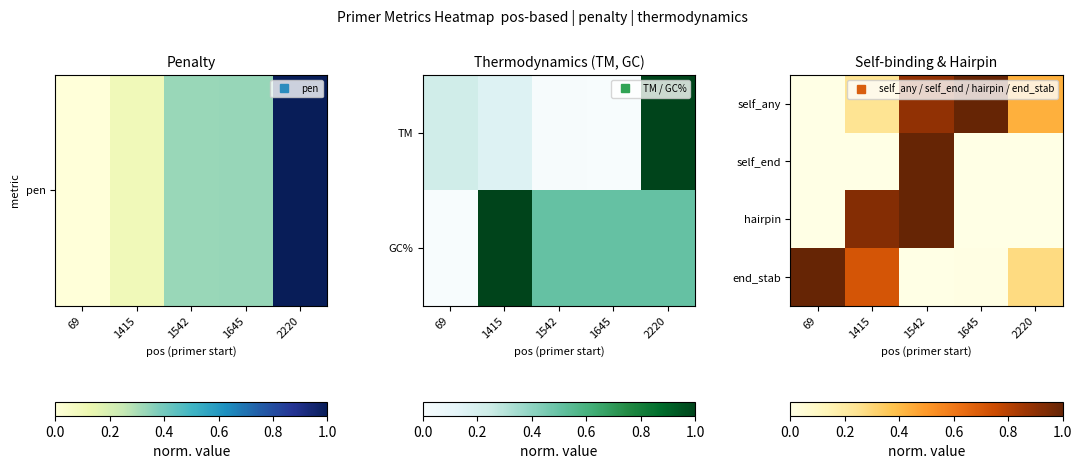

Is the value of self_any at 2220 greater than the value of hairpin at 69?

Yes